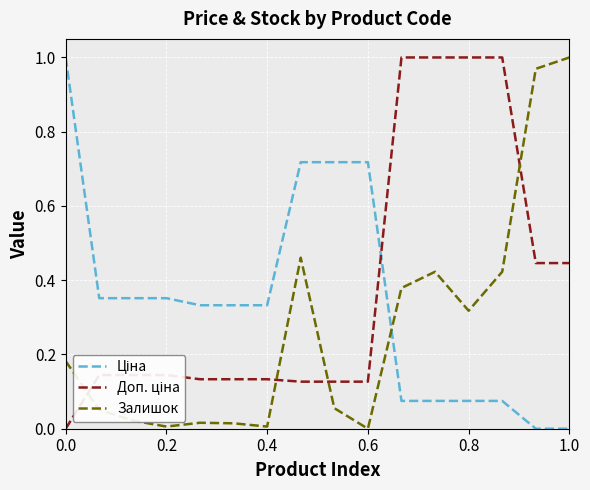

Is this an area chart (filled region under the line)?

No